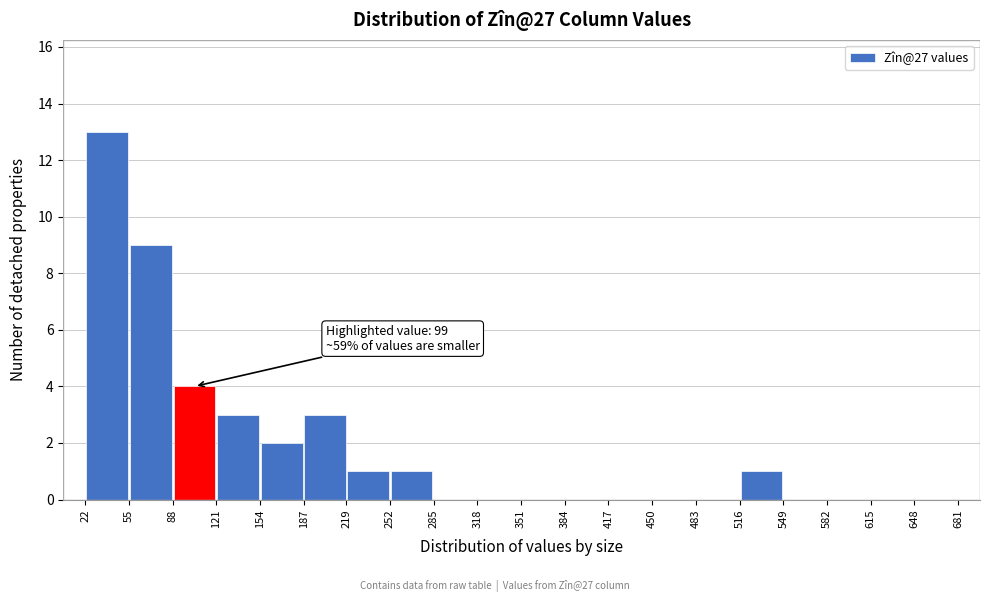

Which range on the x-axis has the tallest bar?

22 to 55